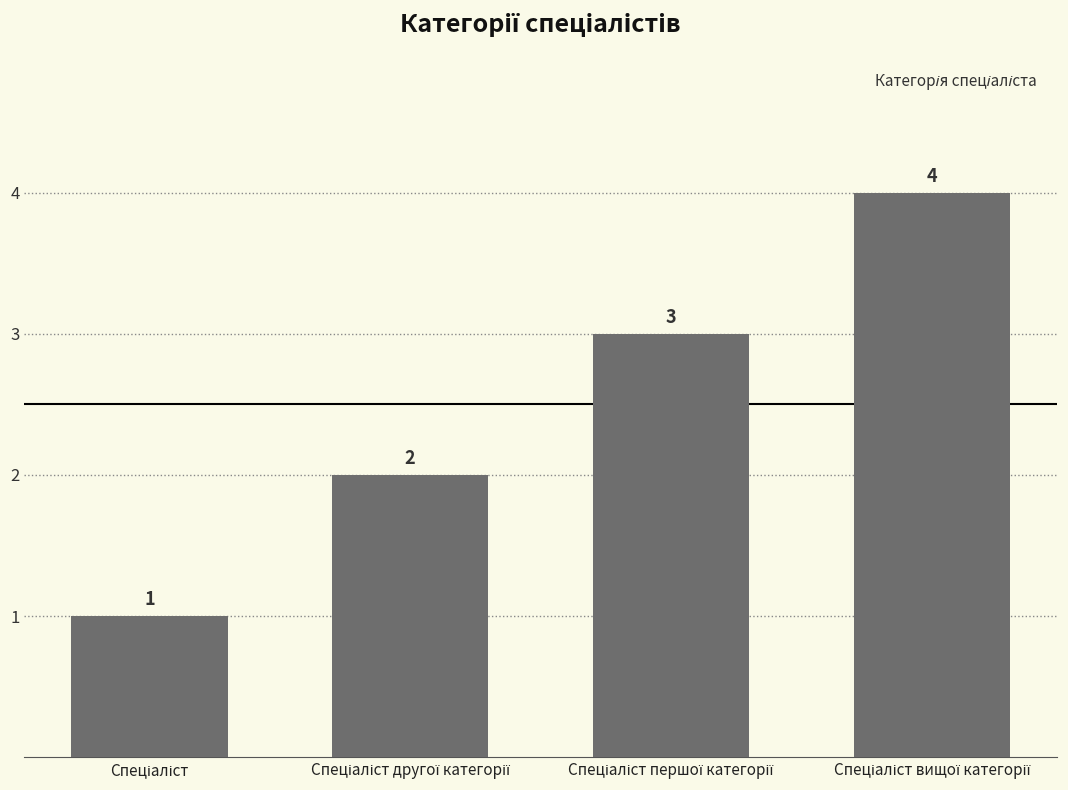

What is the maximum value shown in the chart?

4